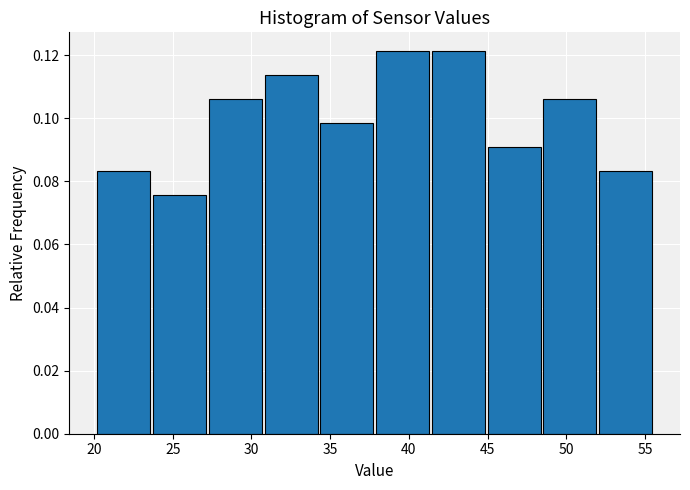

How tall is the bar that spans 41.5 to 45.0 on the x-axis? Neither the bar edges nor the heights are printed on the chart, so give them approximately, as read against the axes.

0.122